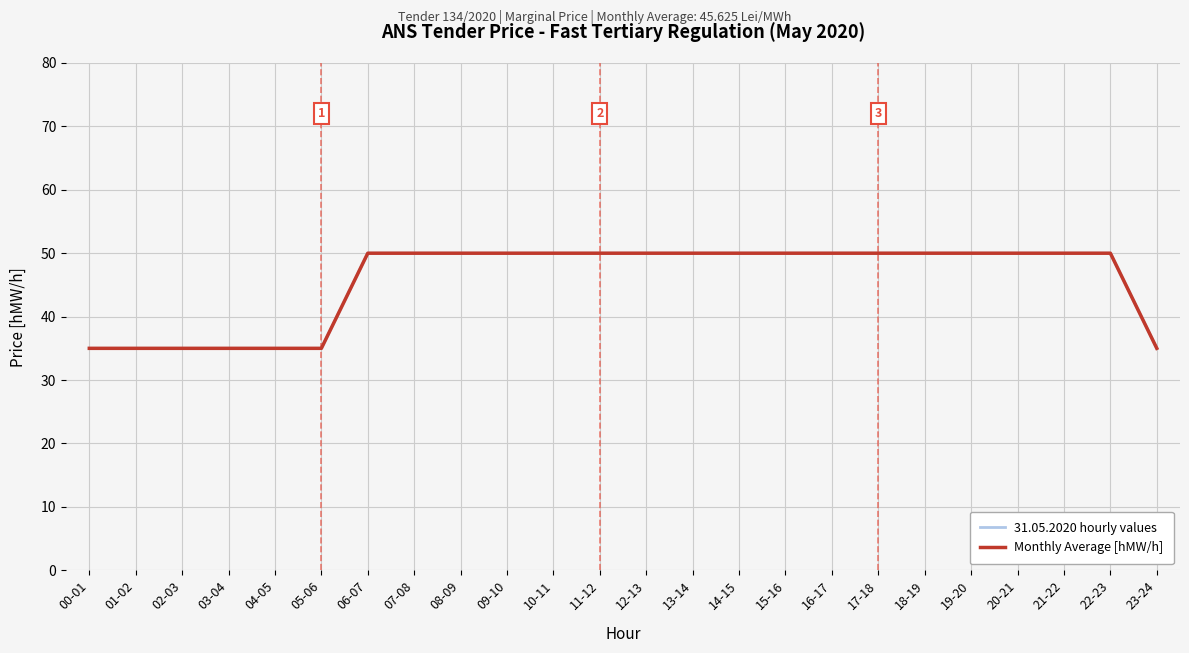

True or false: Monthly Average [hMW/h] has more than 2 interior local peaks.

False